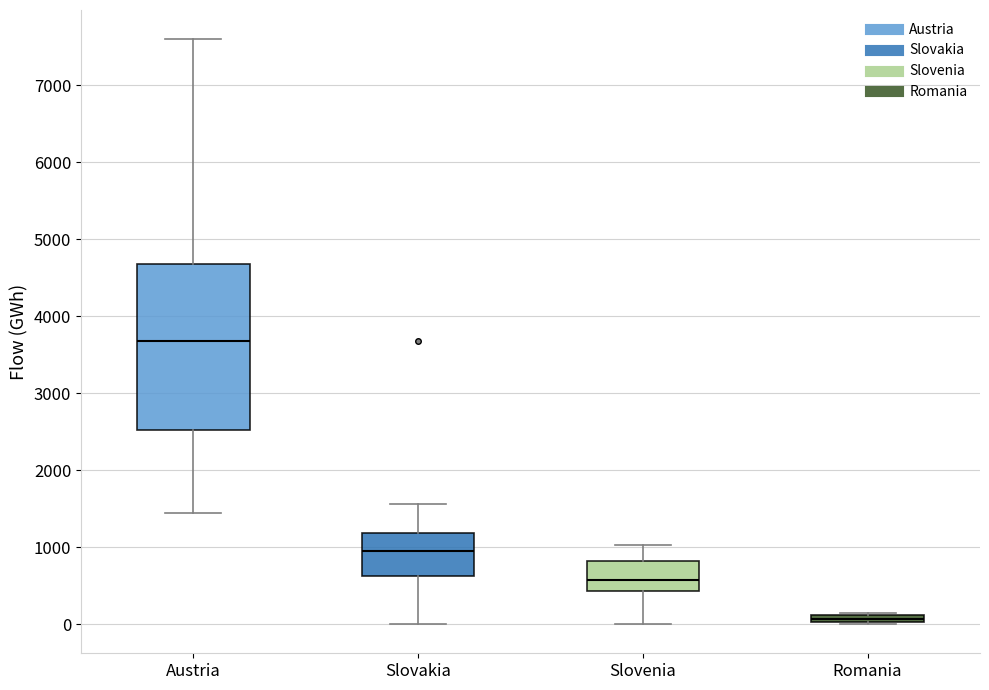

Which box is the tallest, from its lower edge to its upper edge?

Austria